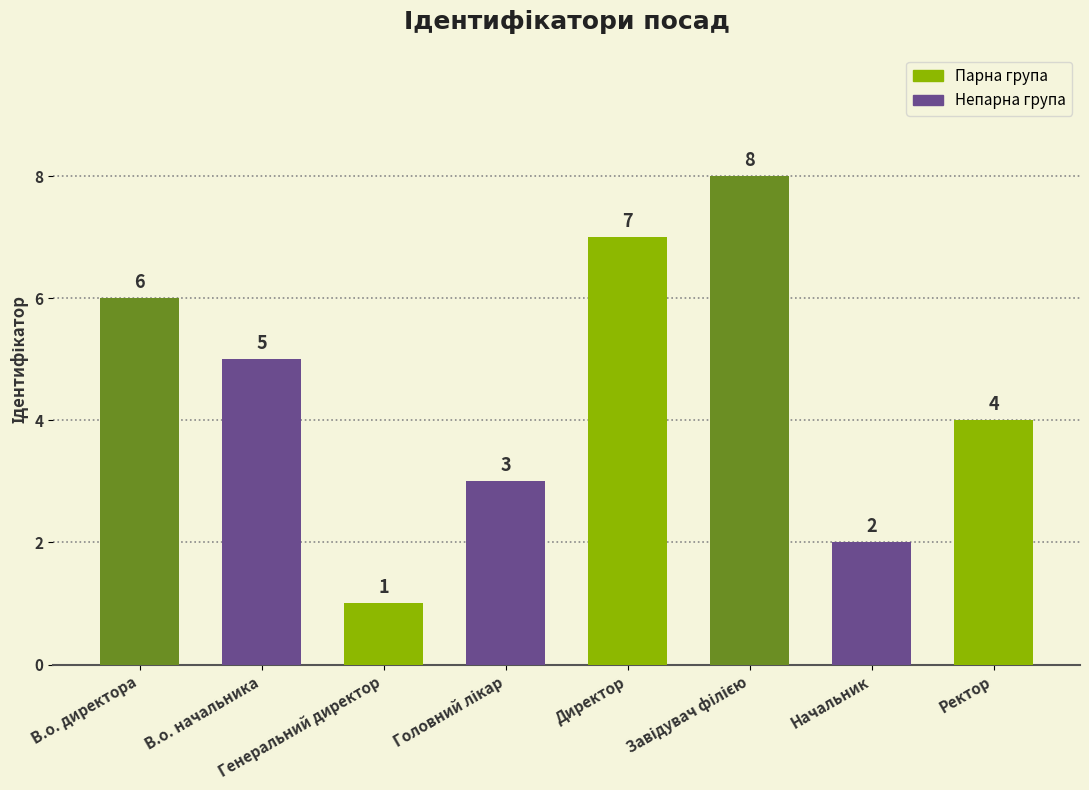

Reading left to right, list all the values displayed in this chart.

6	5	1	3	7	8	2	4